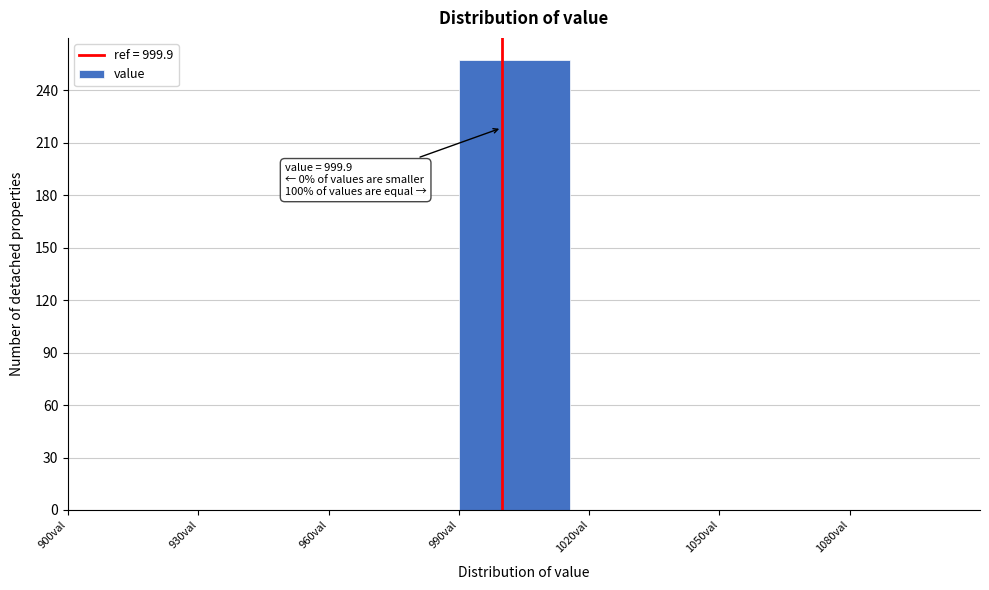

Which range on the x-axis has the tallest bar?

990 to 1020